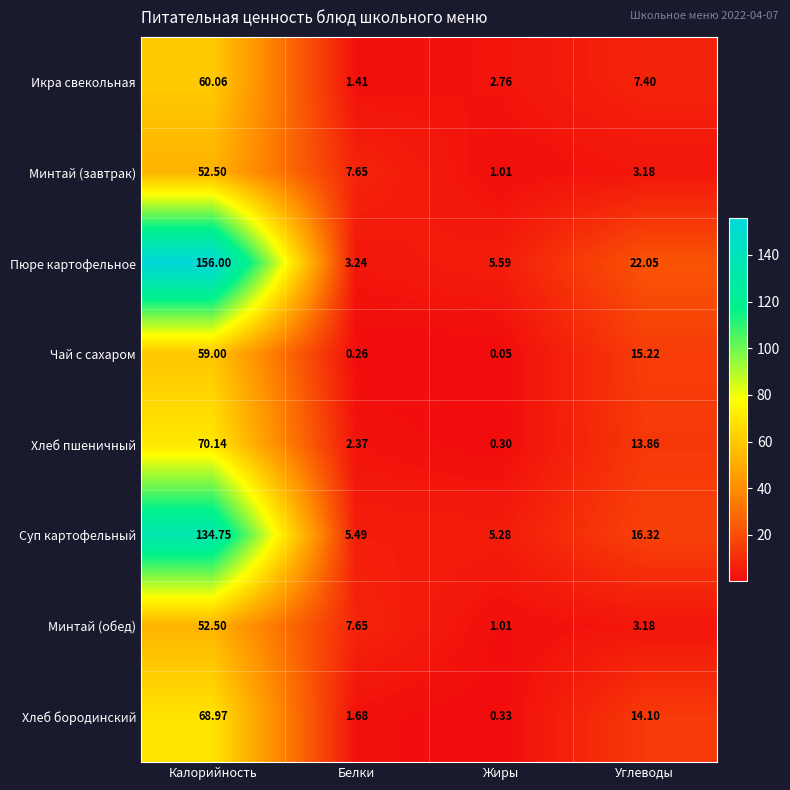

Which series has the largest range (max minus min)?

Пюре картофельное